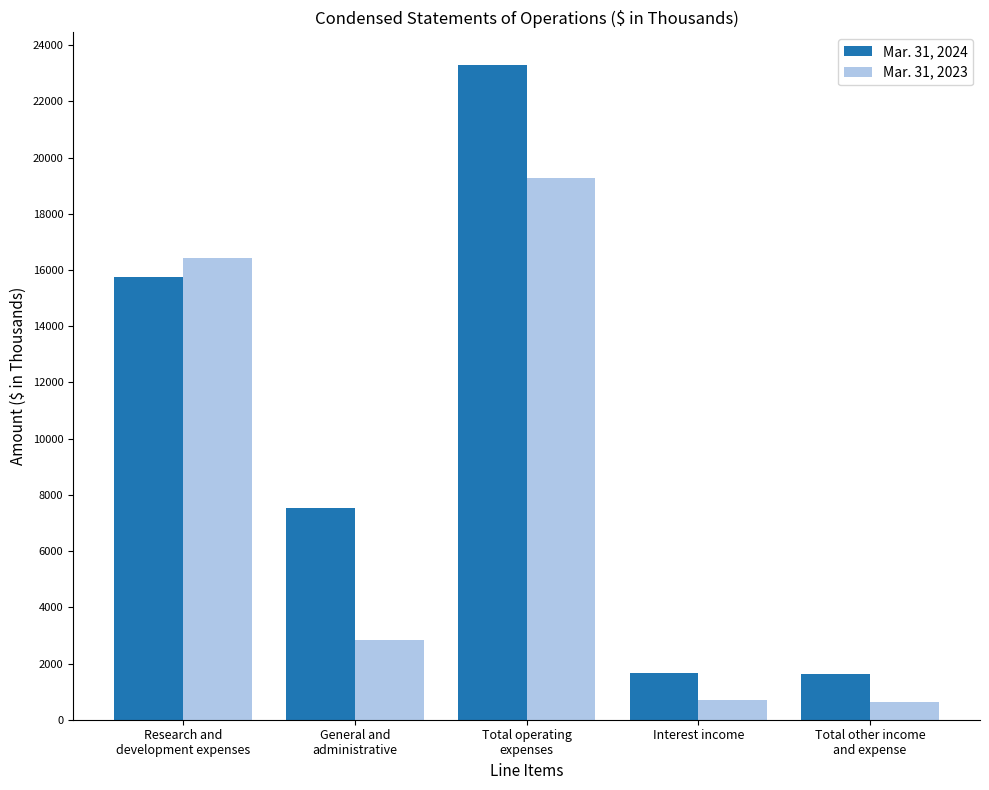

What is the total value across all series at Total operating
expenses?

42581